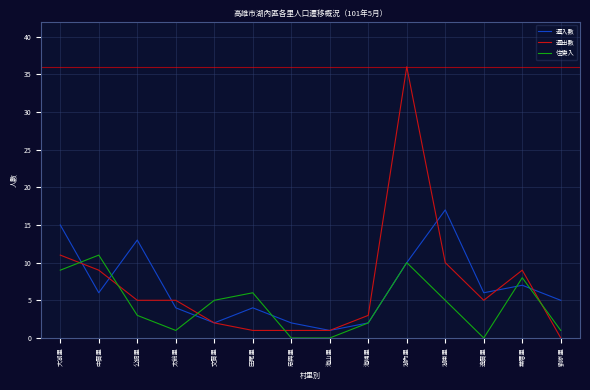

What position from the right is 田尾里?

9